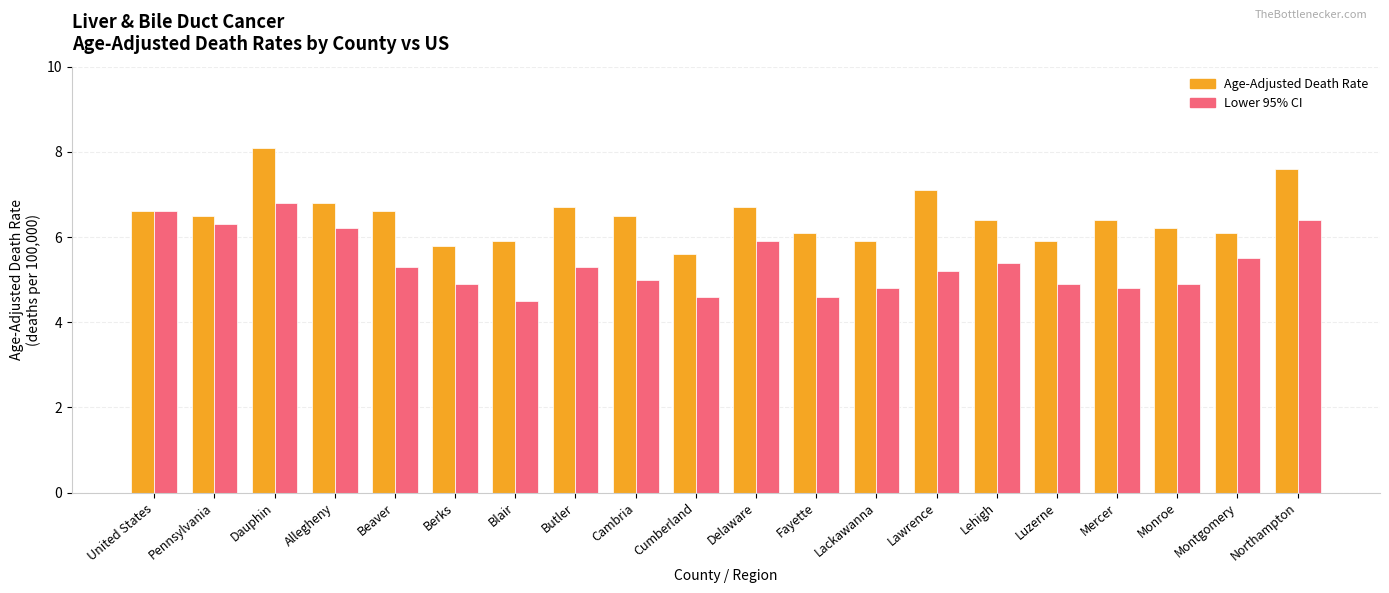

Rank the series by their maximum value, from highest to lowest.

Age-Adjusted Death Rate, Lower 95% CI